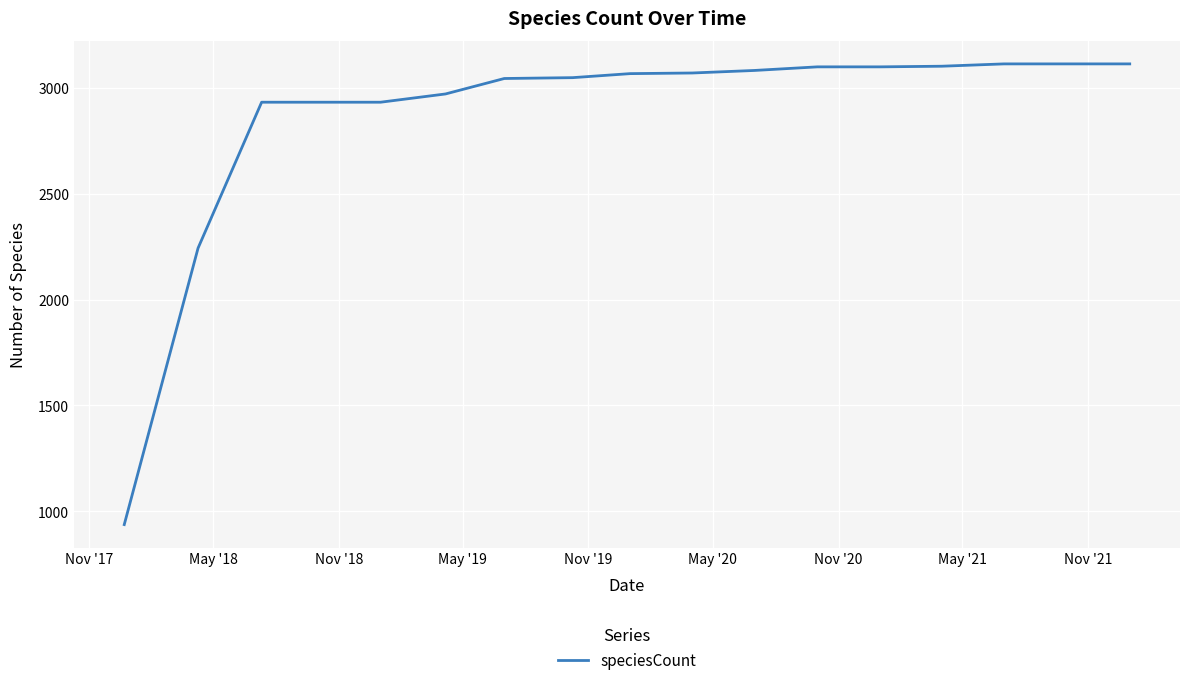

What is the maximum value shown in the chart?

3113